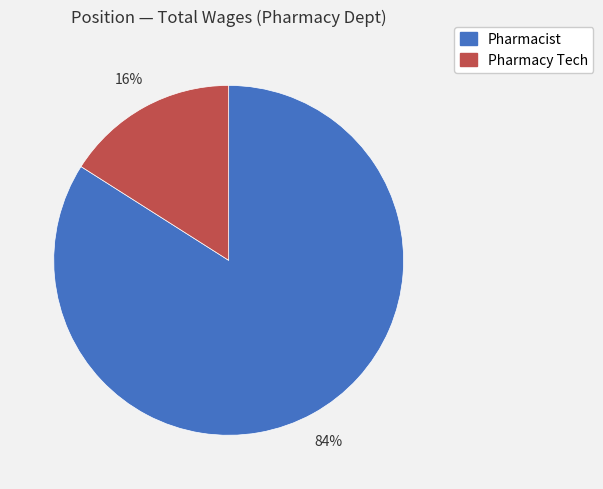

Is the sum of Pharmacy Tech and Pharmacist greater than half?

Yes